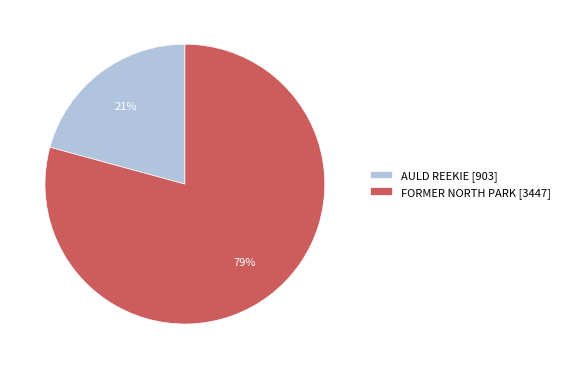

Which slice represents more than half of the pie?

FORMER NORTH PARK